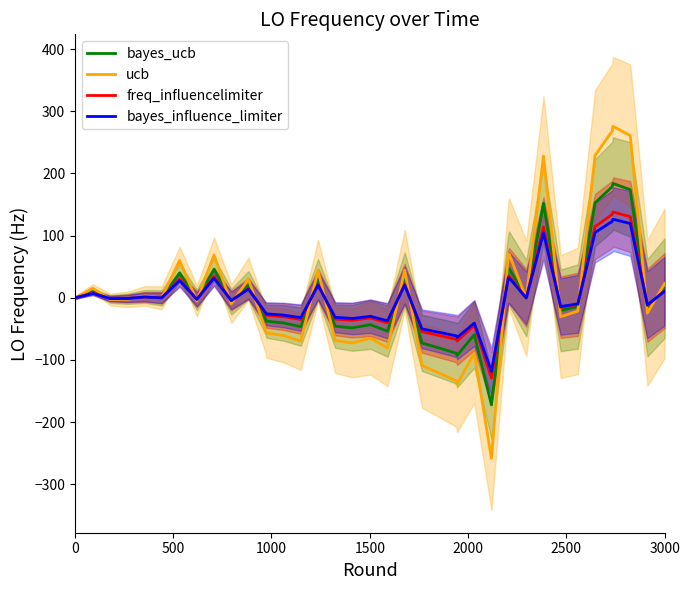

What is the minimum value for bayes_influence_limiter?

-118.5